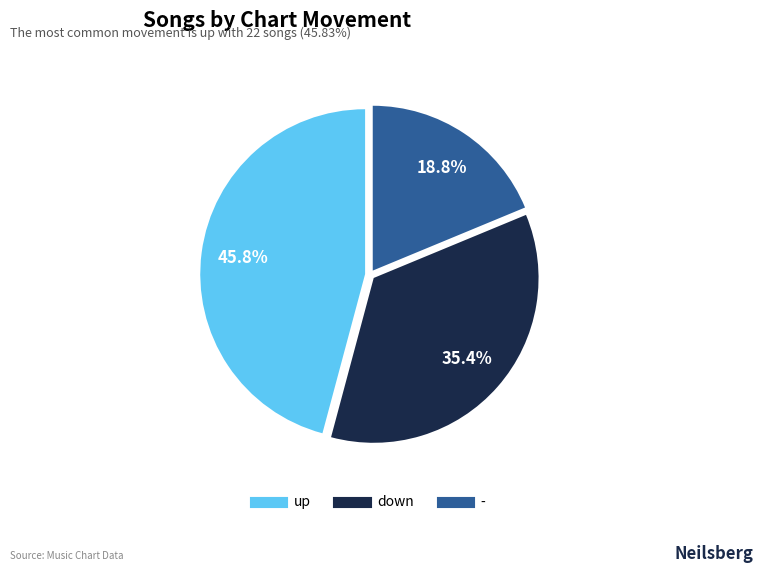

Which has a higher value, - or down?

down